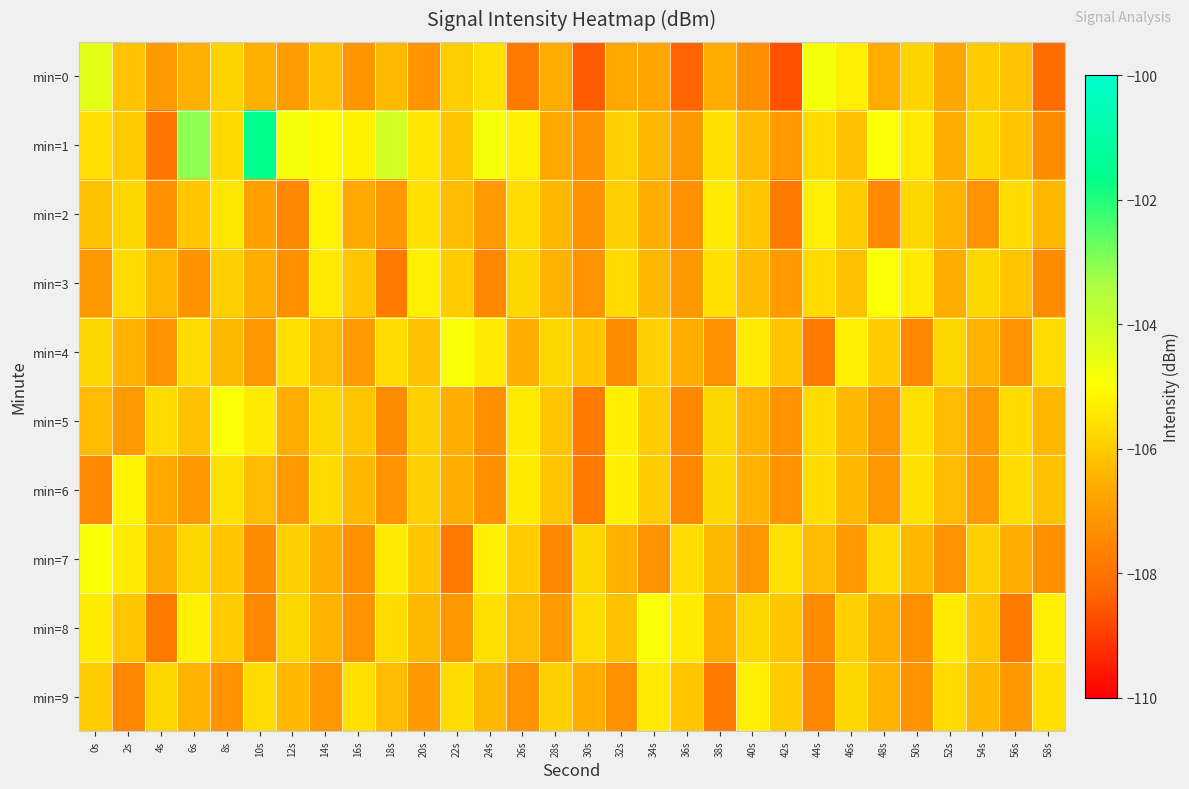

At 58s, list the series in order from largest to smallest.

min=8, min=9, min=4, min=6, min=2, min=5, min=7, min=1, min=3, min=0